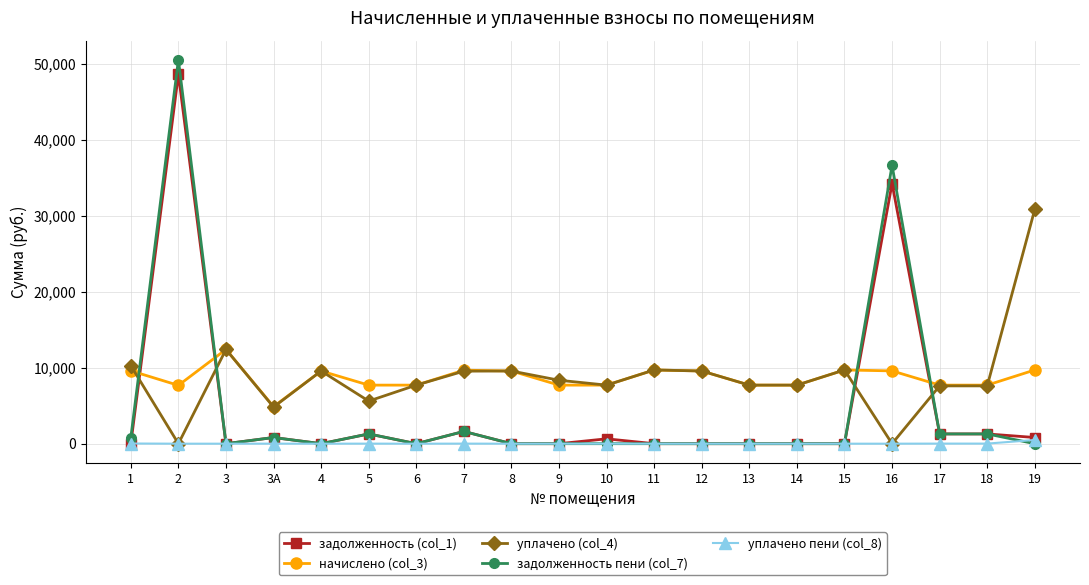

At which label is уплачено (col_4) closest to 15433?

3